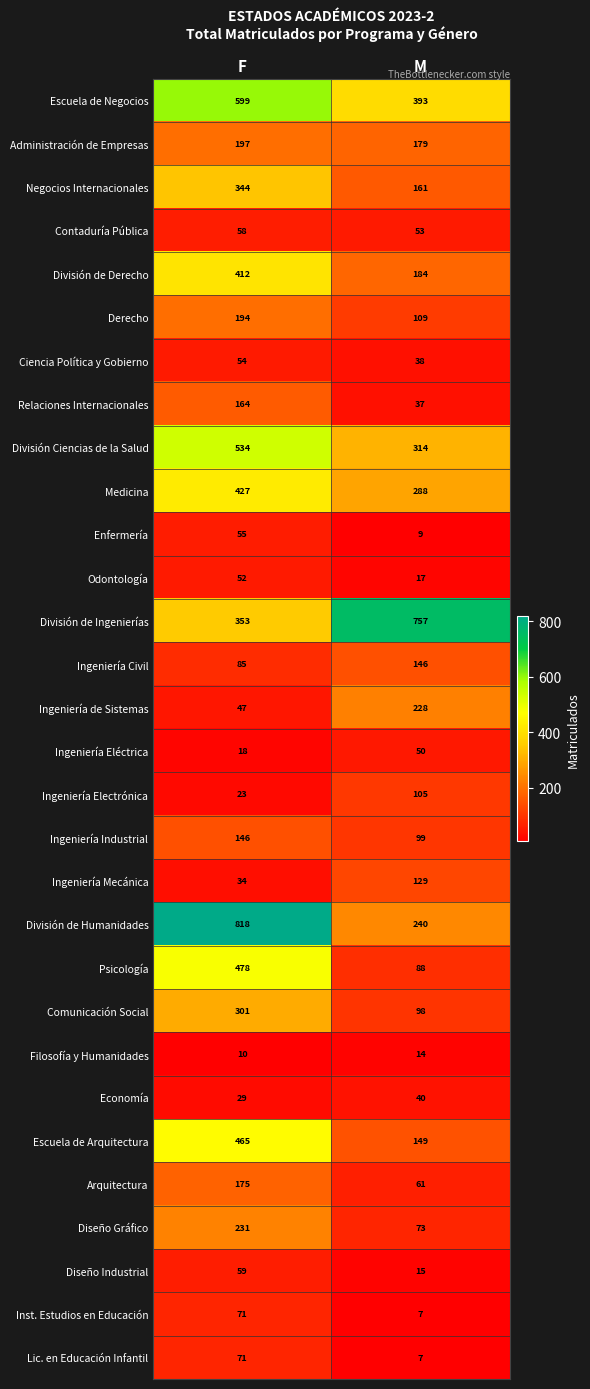

What is the difference between the highest and lowest values at F?

808